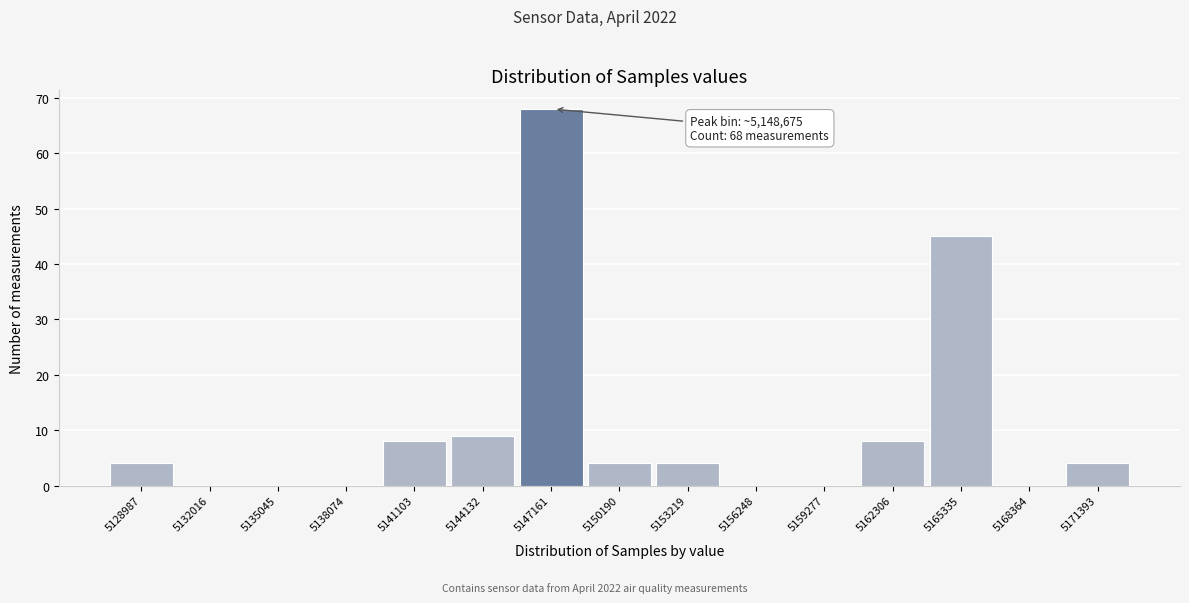

Reading left to right, extract all data points from this chart.

5128987=4	5132016=0	5135045=0	5138074=0	5141103=8	5144132=9	5147161=68	5150190=4	5153219=4	5156248=0	5159277=0	5162306=8	5165335=45	5168364=0	5171393=4